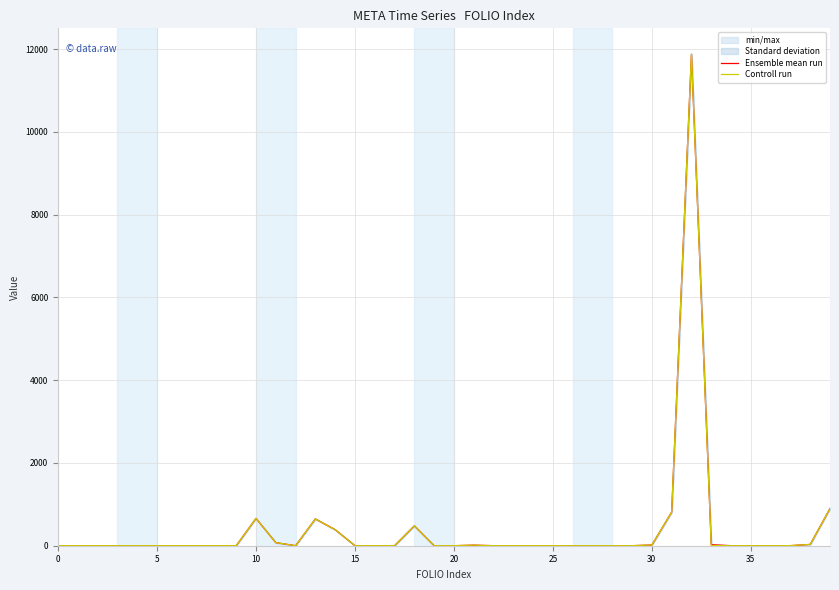

What is the minimum value for Controll run?

1.0